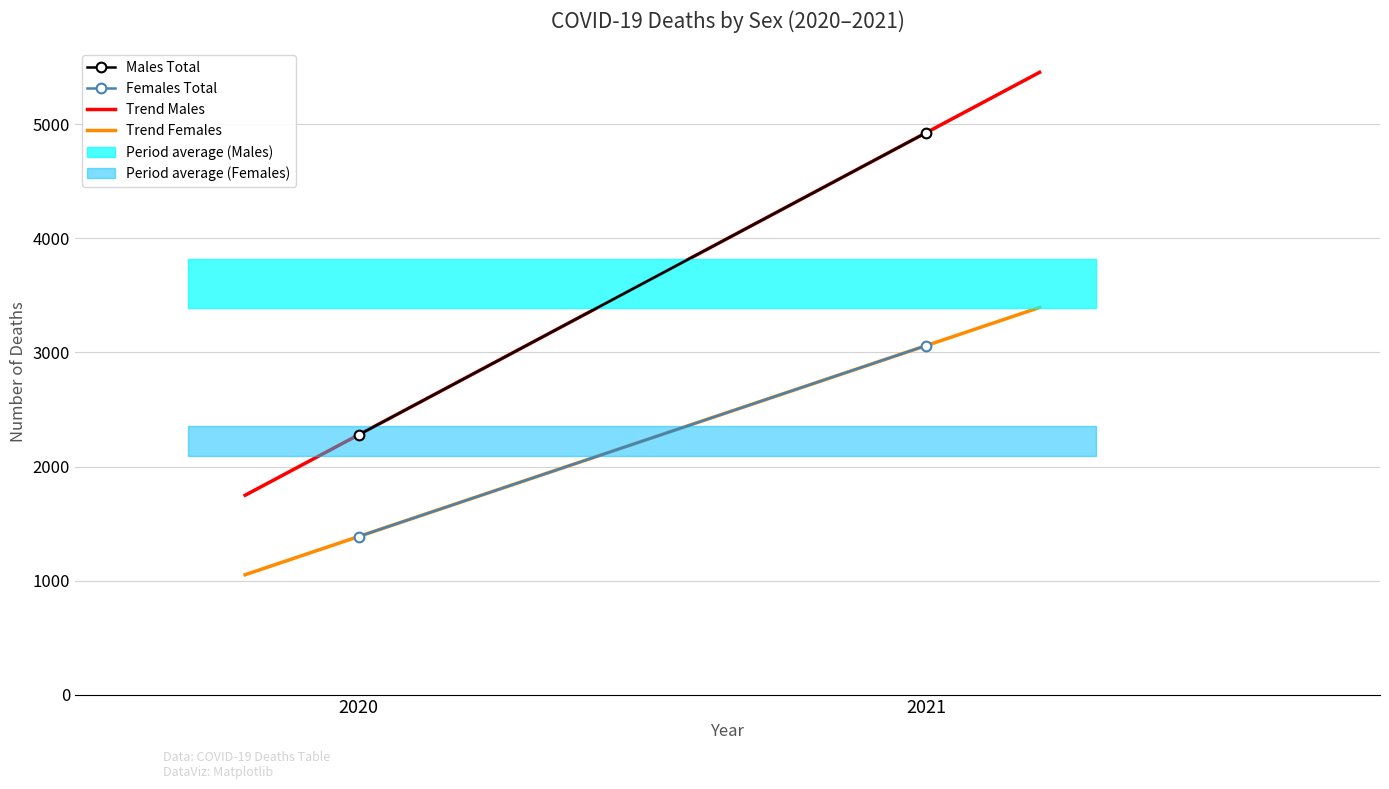

True or false: Females Total and Males Total cross at least once.

False